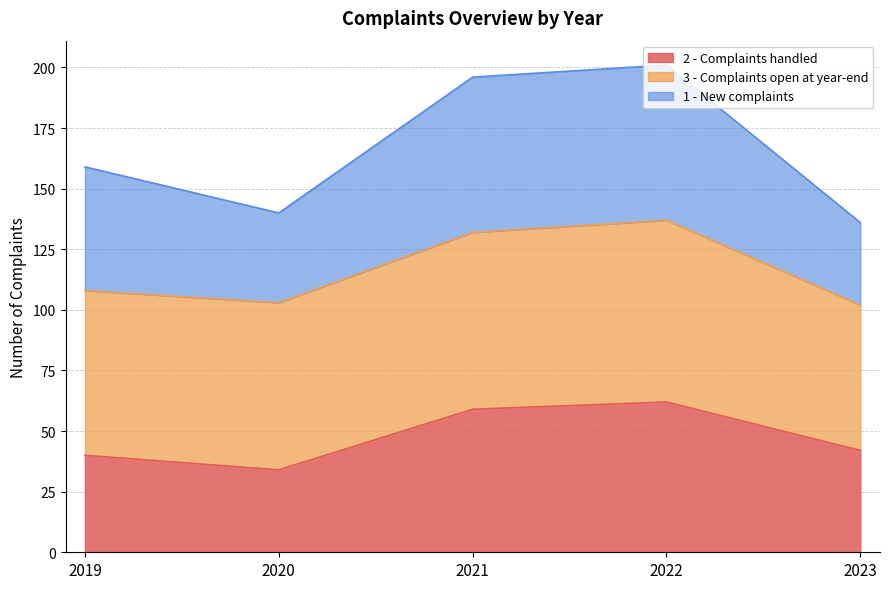

At which category does 2 - Complaints handled reach its first local valley?

2020